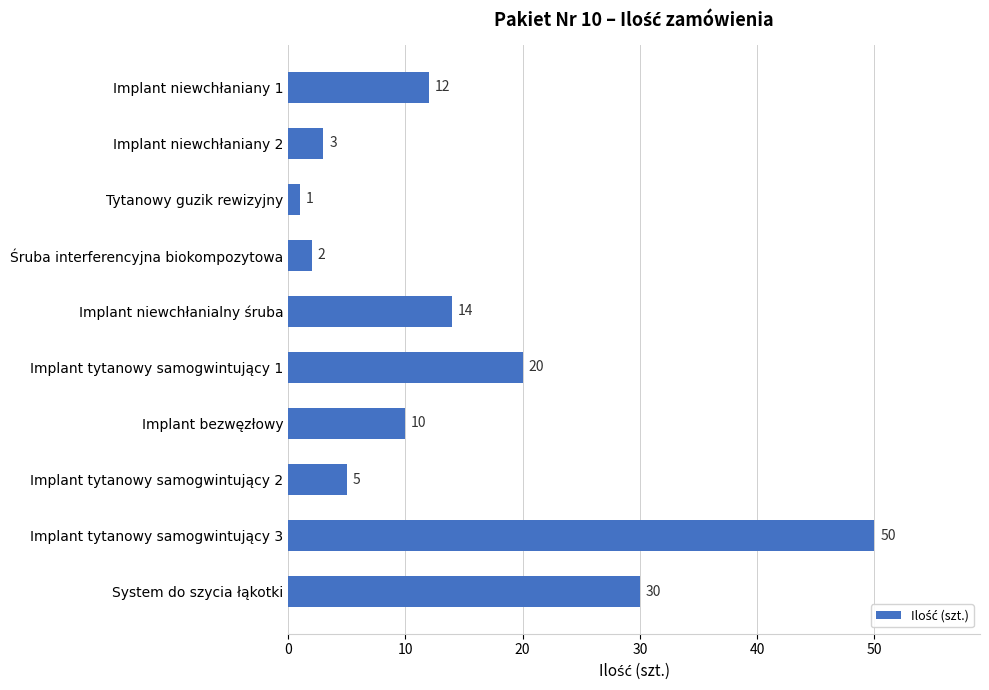

Between Implant bezwęzłowy and Implant tytanowy samogwintujący 3, which is larger?

Implant tytanowy samogwintujący 3